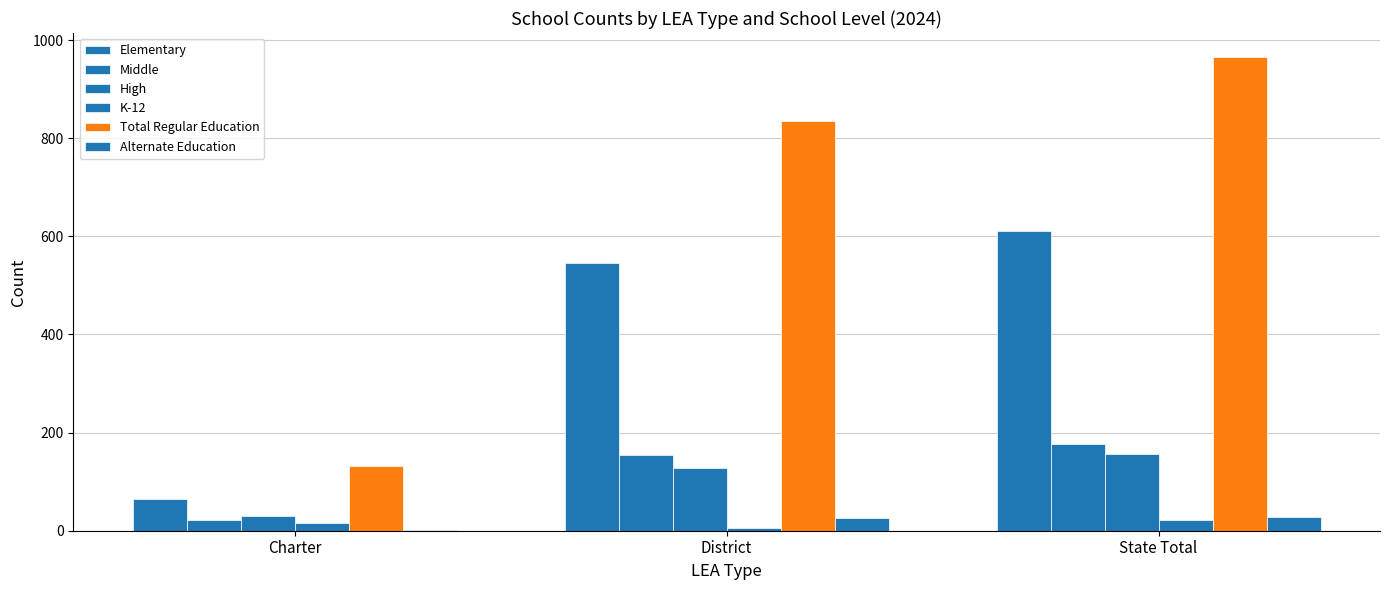

Does the chart contain stacked bars?

No